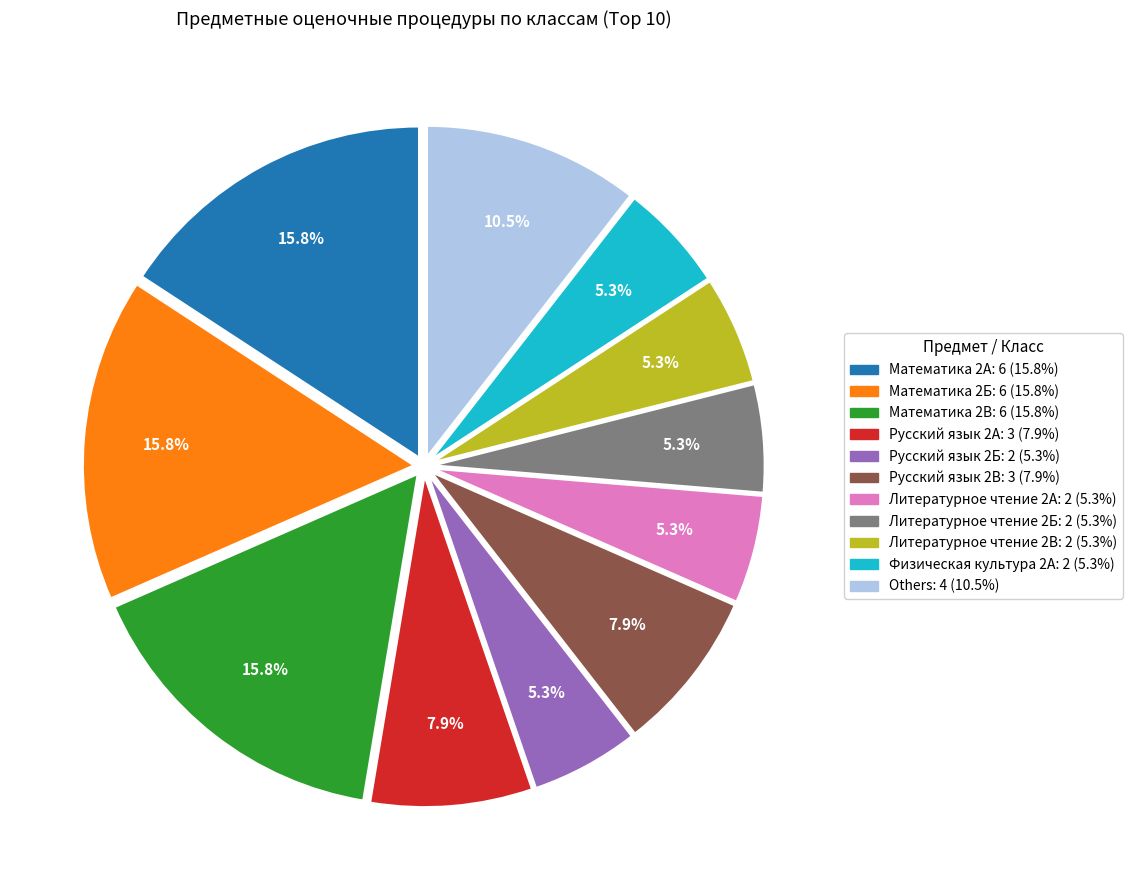

Does any single category account for the majority?

No